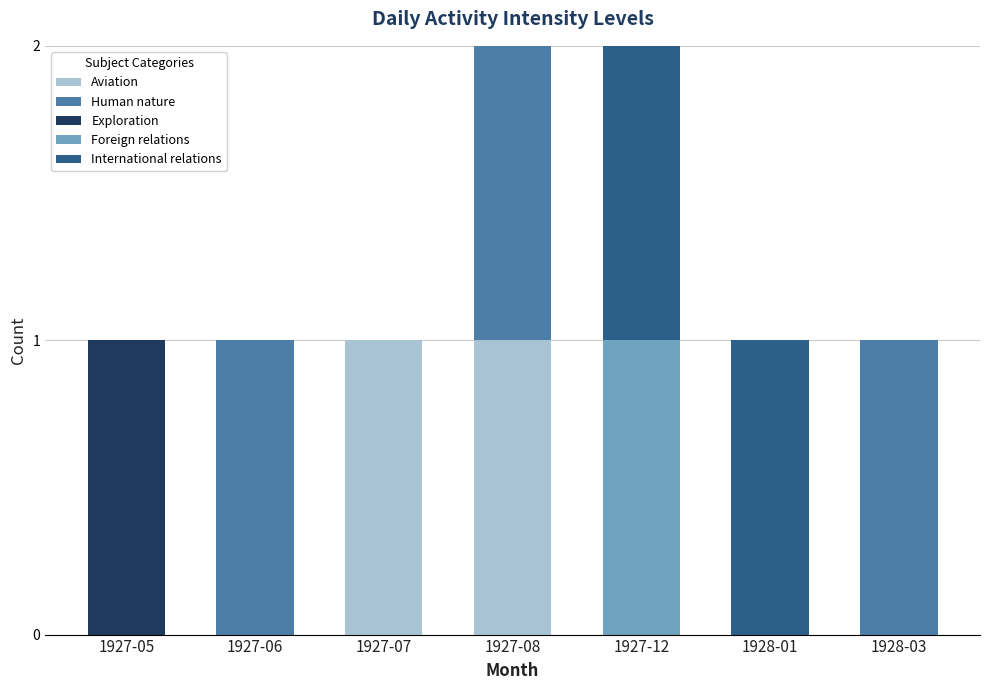

What are all the series names shown in the legend?

Aviation, Human nature, Exploration, Foreign relations, International relations